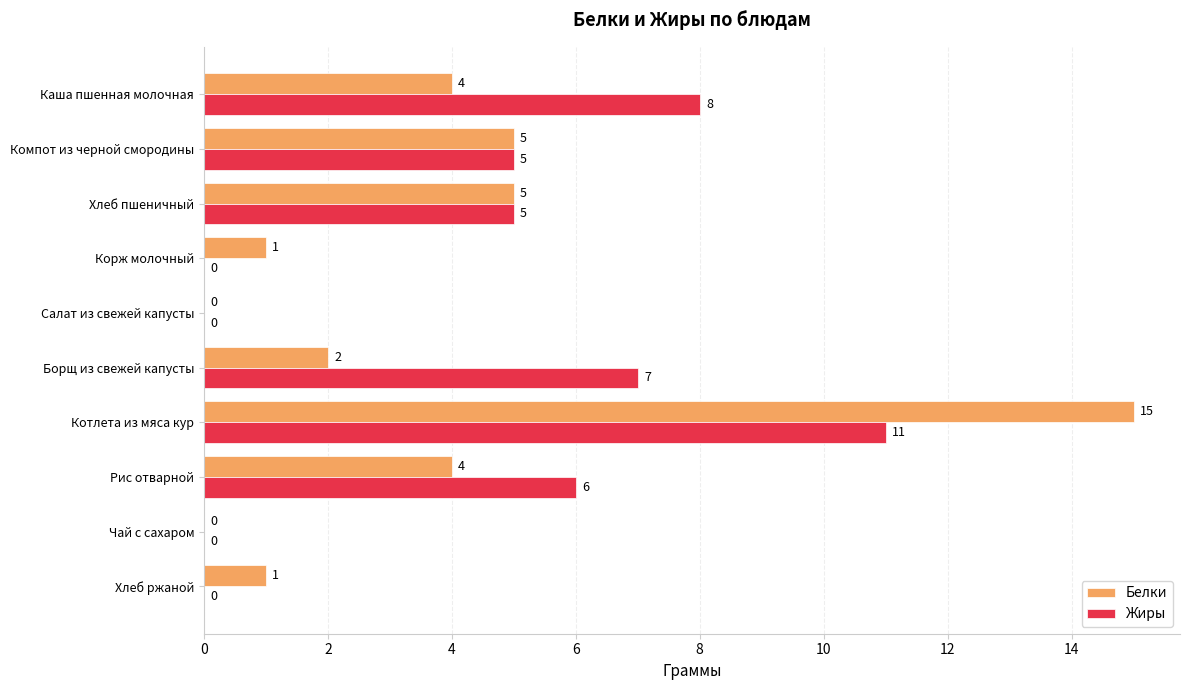

Which series has the largest total across all categories?

Жиры